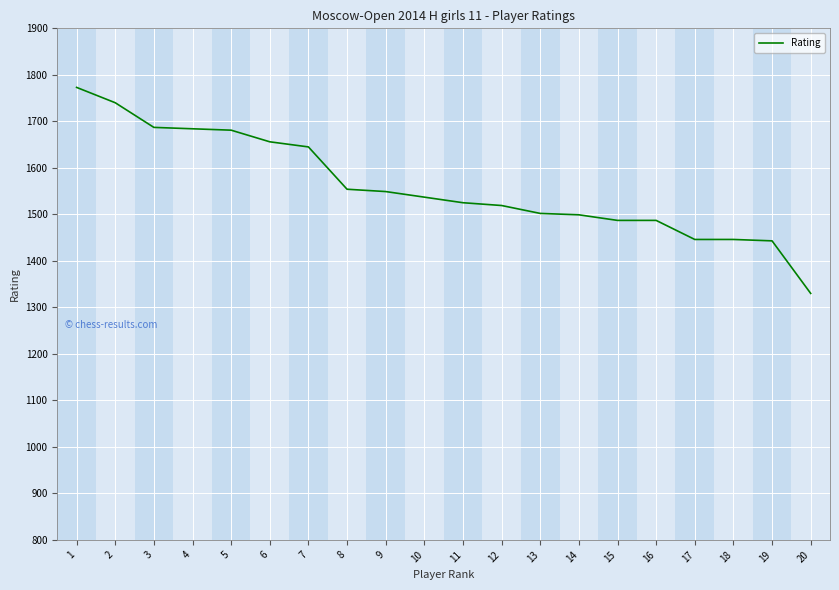

Approximately how many times larger is the value at 14 compared to 9?

1.0